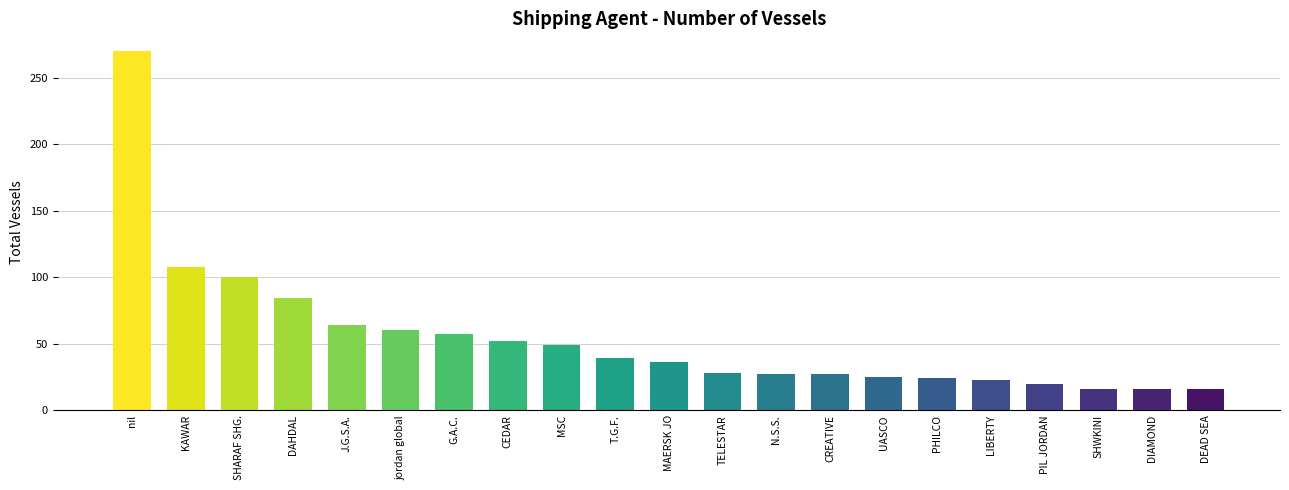

At which label is the value closest to 143?

KAWAR